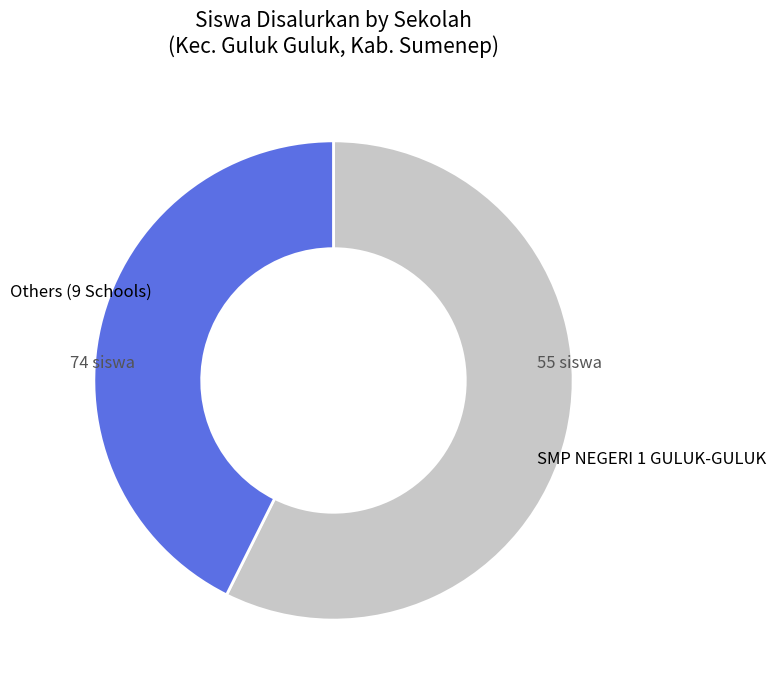

Does any single category account for the majority?

Yes